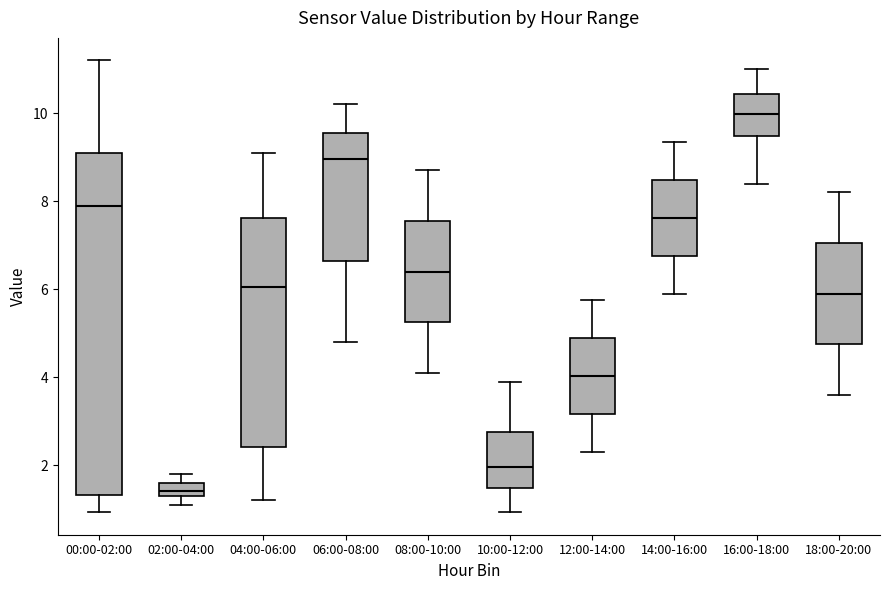

Which box has the highest median line?

16:00-18:00